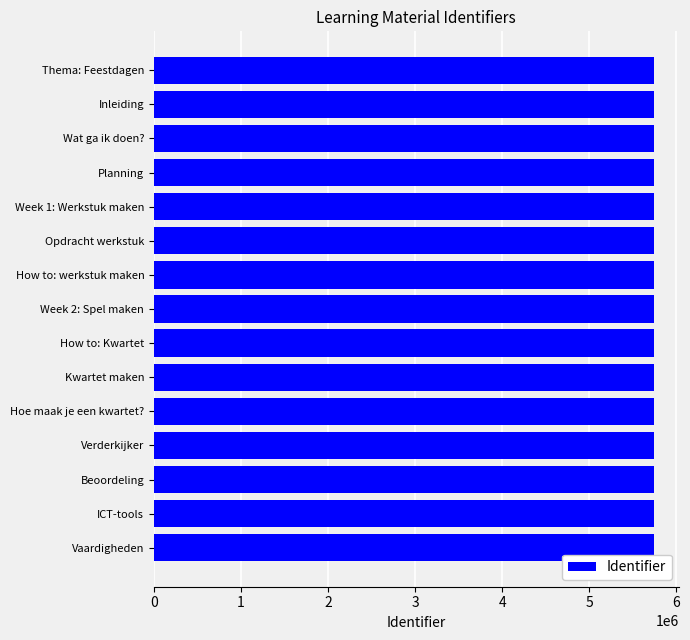

How many data points are less than 5739569?

7